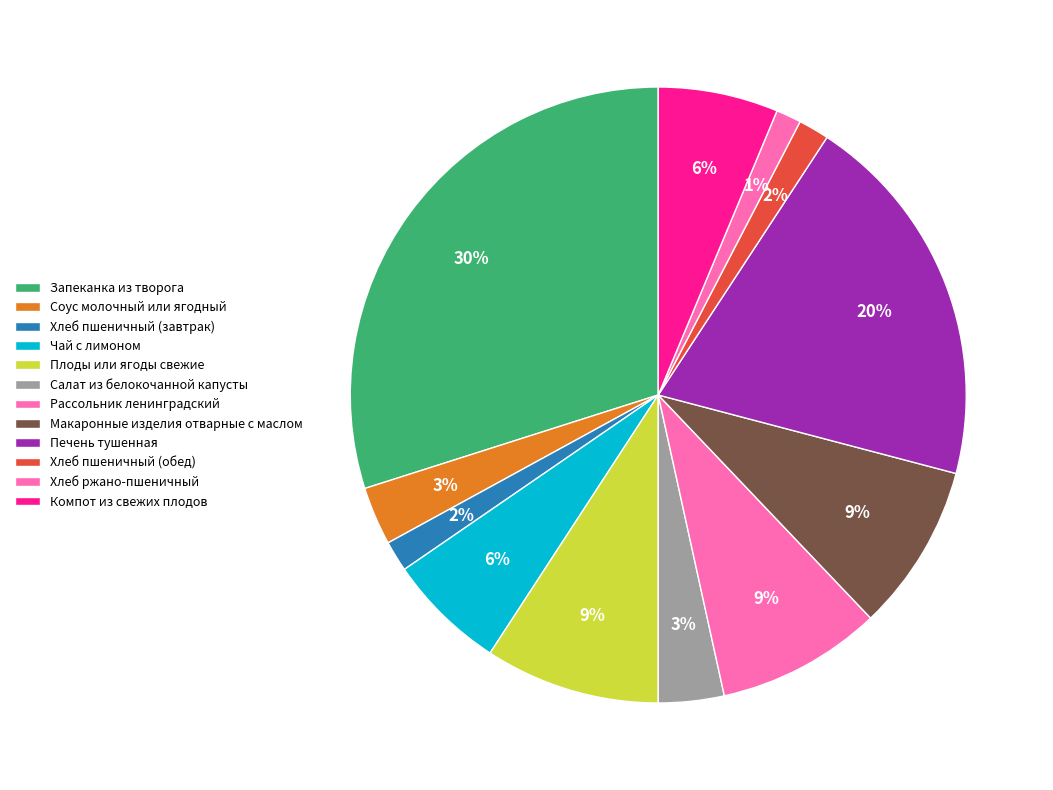

To the nearest percent, what is the average slice percentage?

8%